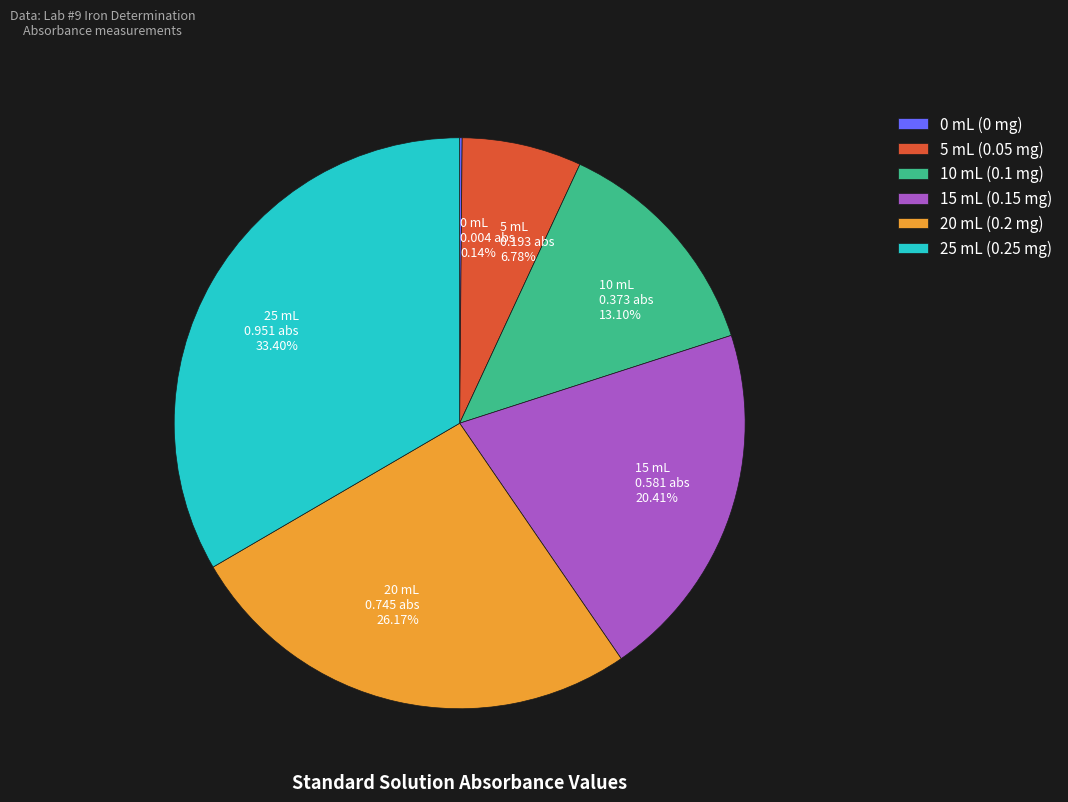

Is there a majority slice in this chart?

No